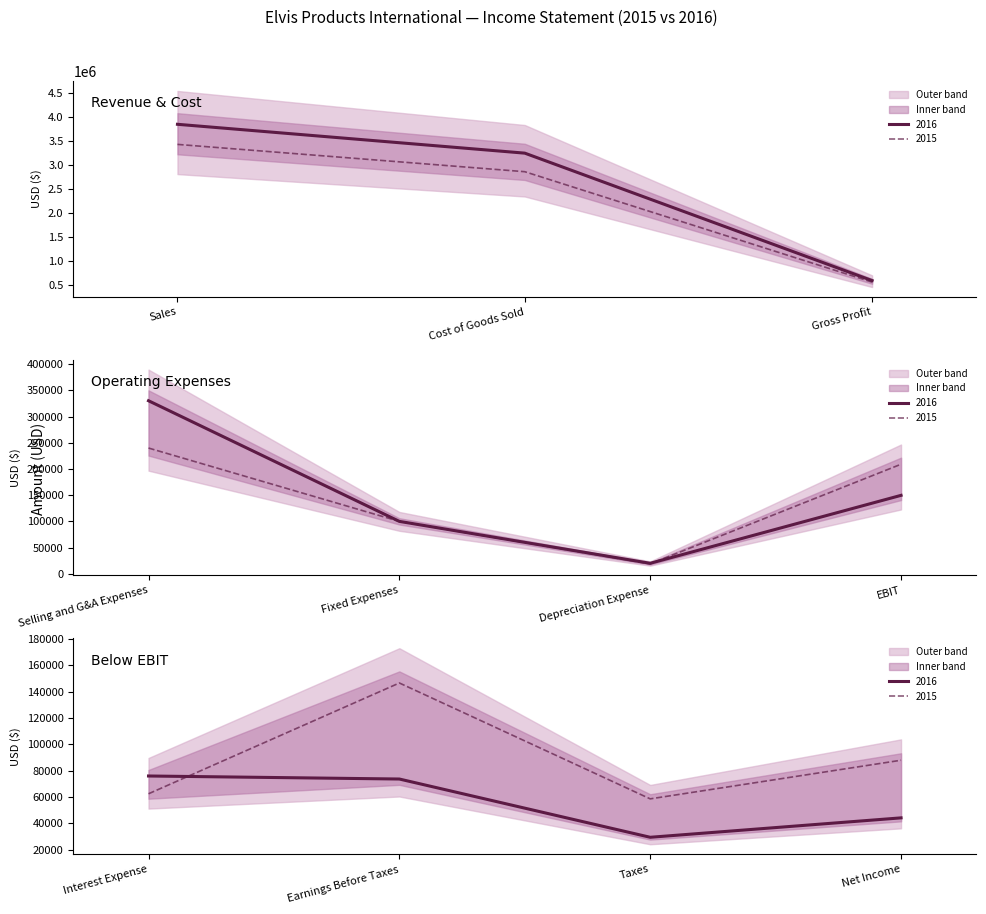

Rank the series at Depreciation Expense from lowest to highest value.

2015, 2016